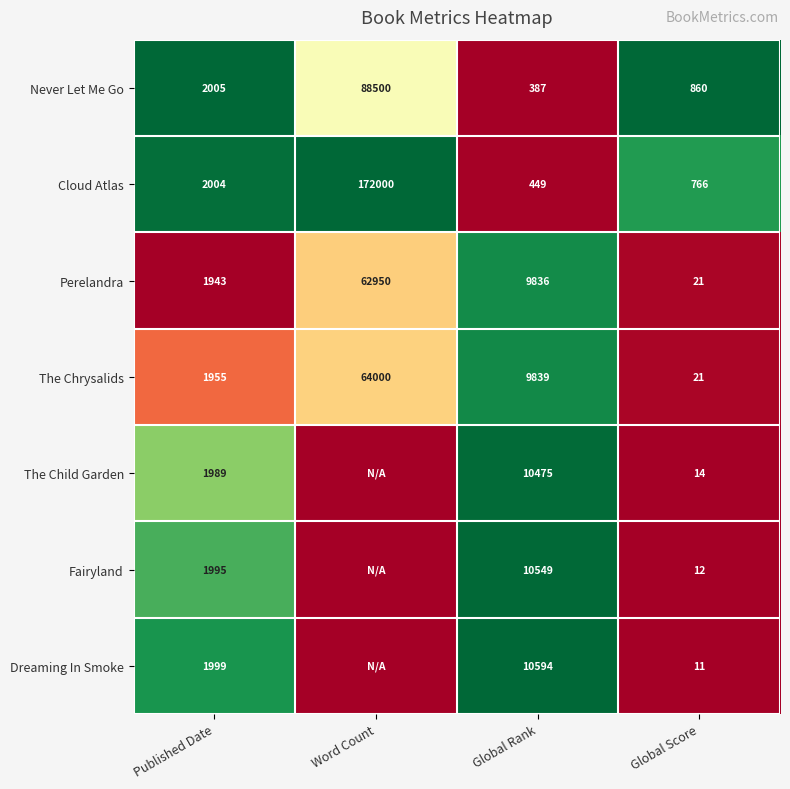

The Perelandra series shows 9836 at Global Rank. True or false?

True